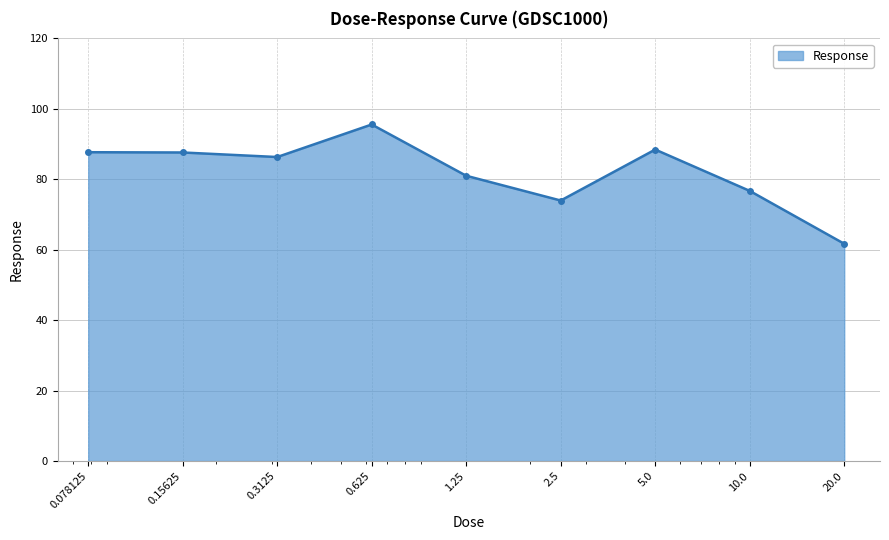

What is the value of the 9th point from the left?

61.7